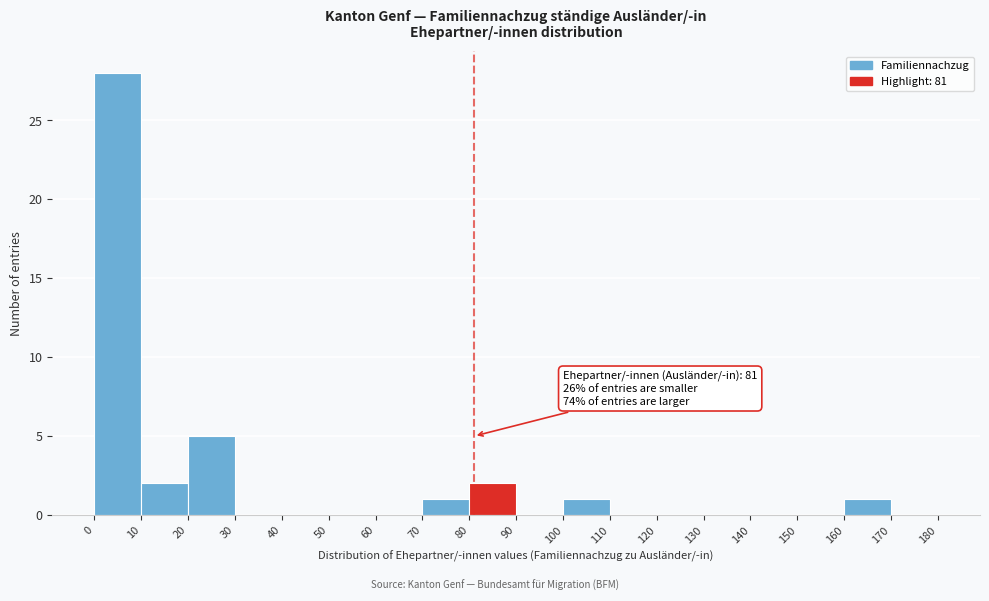

Which range on the x-axis has the tallest bar?

0 to 10